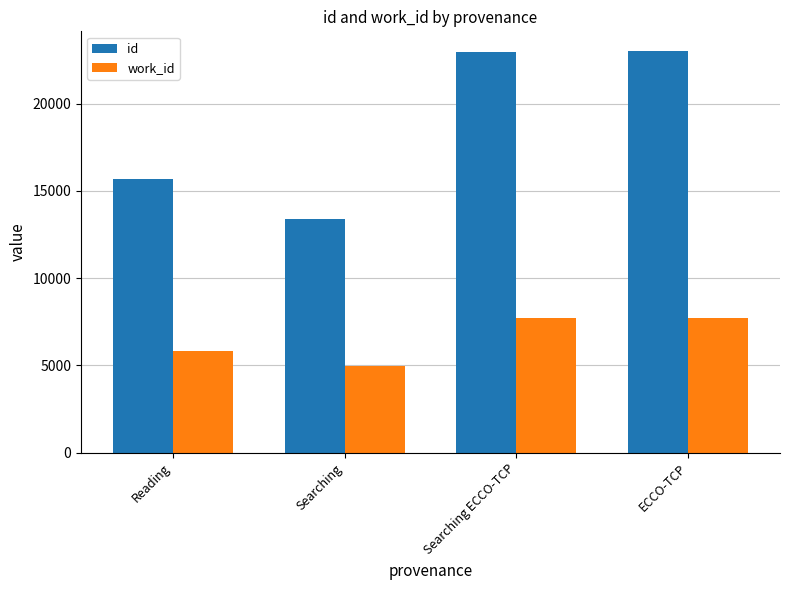

What is the label of the 2nd bar from the left?

Searching